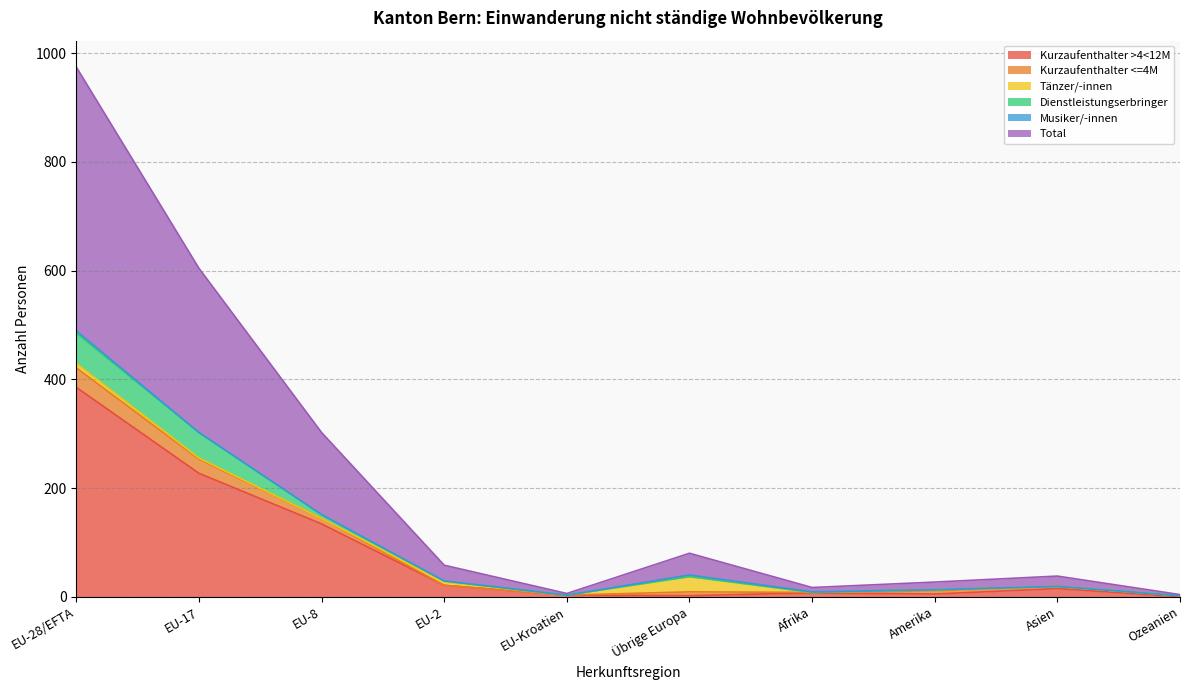

True or false: Kurzaufenthalter >4<12M and Kurzaufenthalter <=4M cross at least once.

False